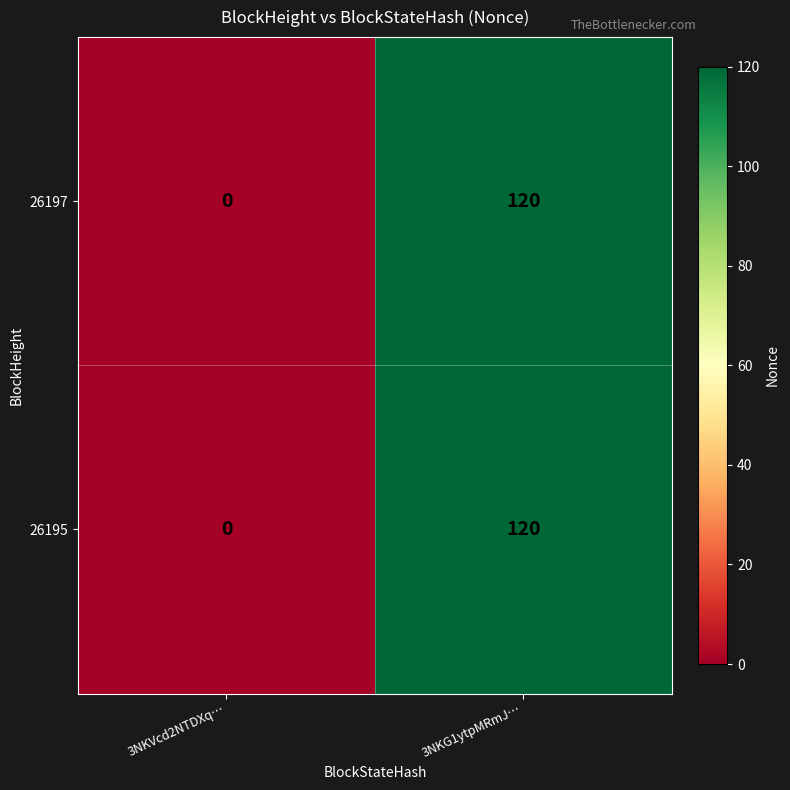

How many categories are shown in the chart?

2